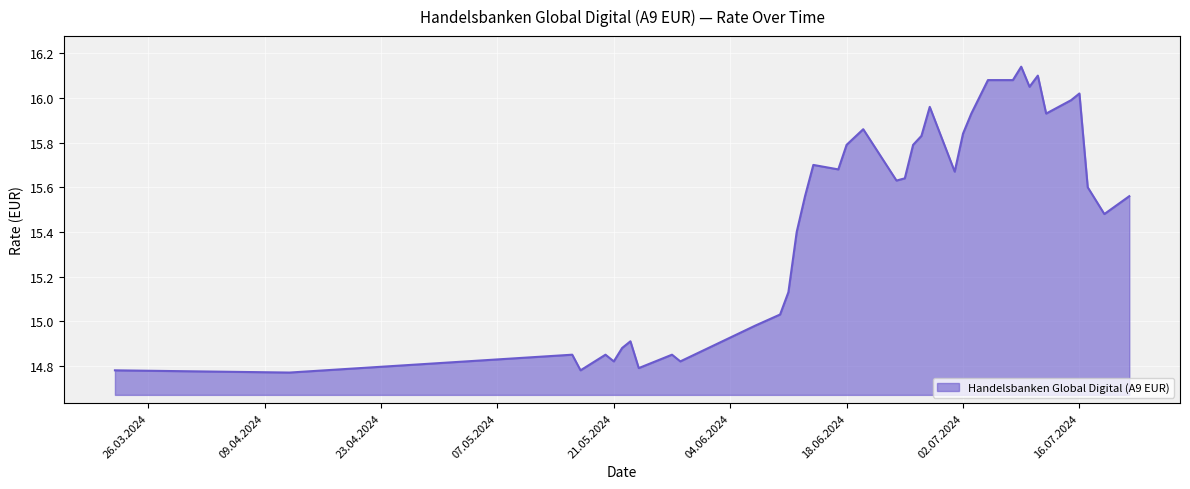

What is the difference between the maximum and minimum values?

1.4